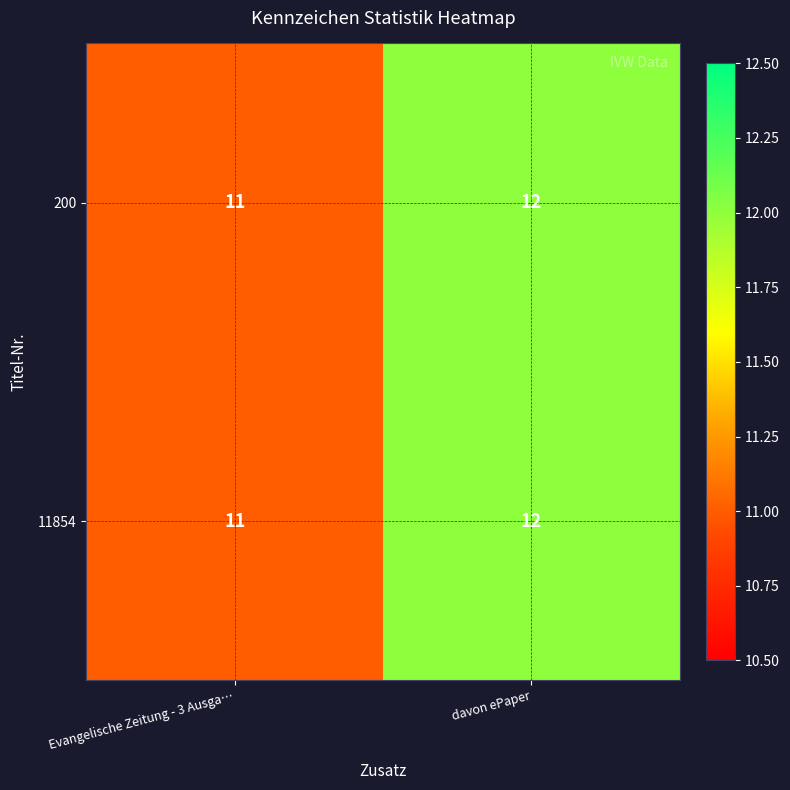

The 11854 series shows 12 at davon ePaper. True or false?

True